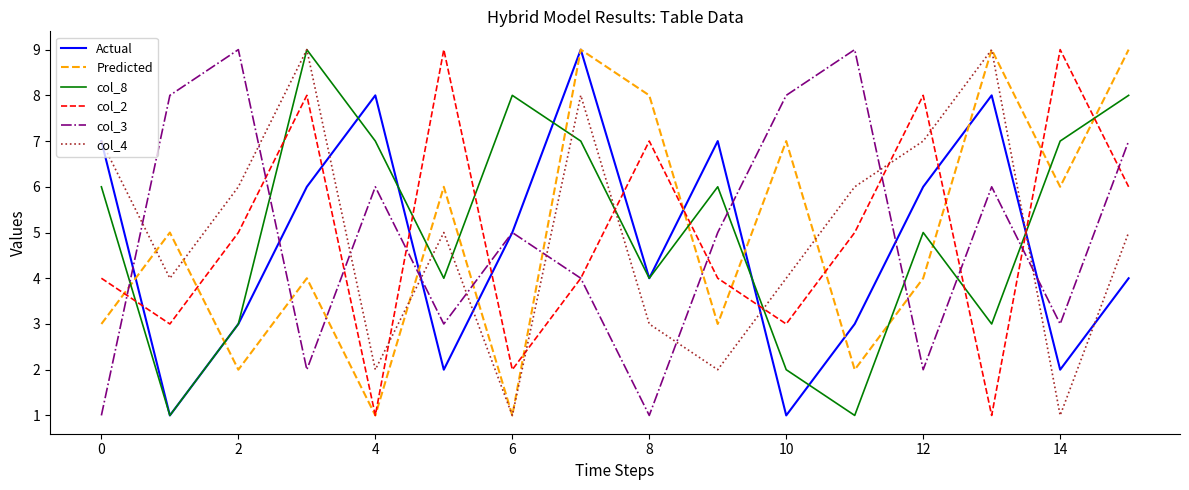

After their last crossing, which series has the higher values: col_2 or col_4?

col_2